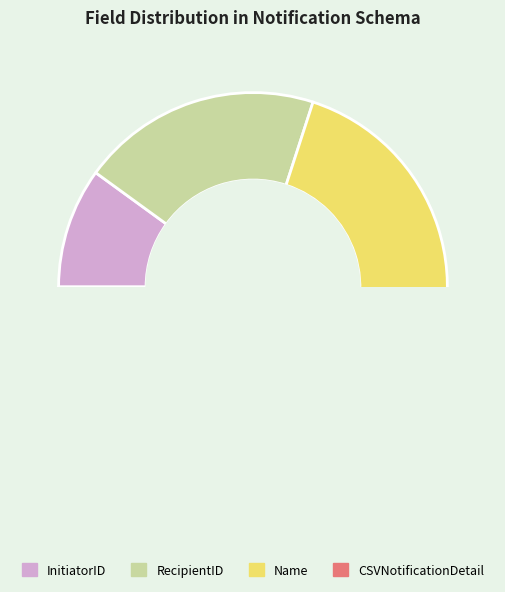

Is Name the majority of the pie?

No